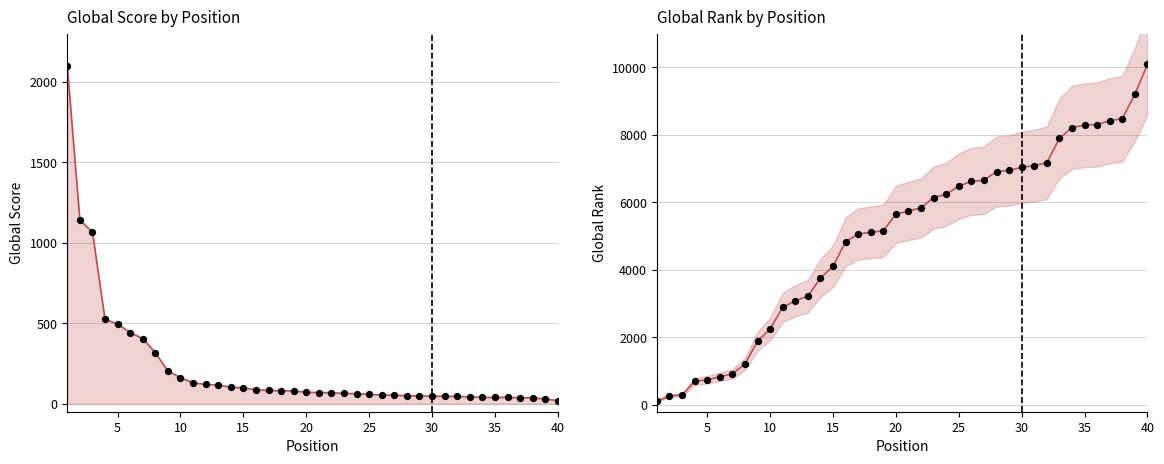

At how many categories does at least one series exceed 1718?

33